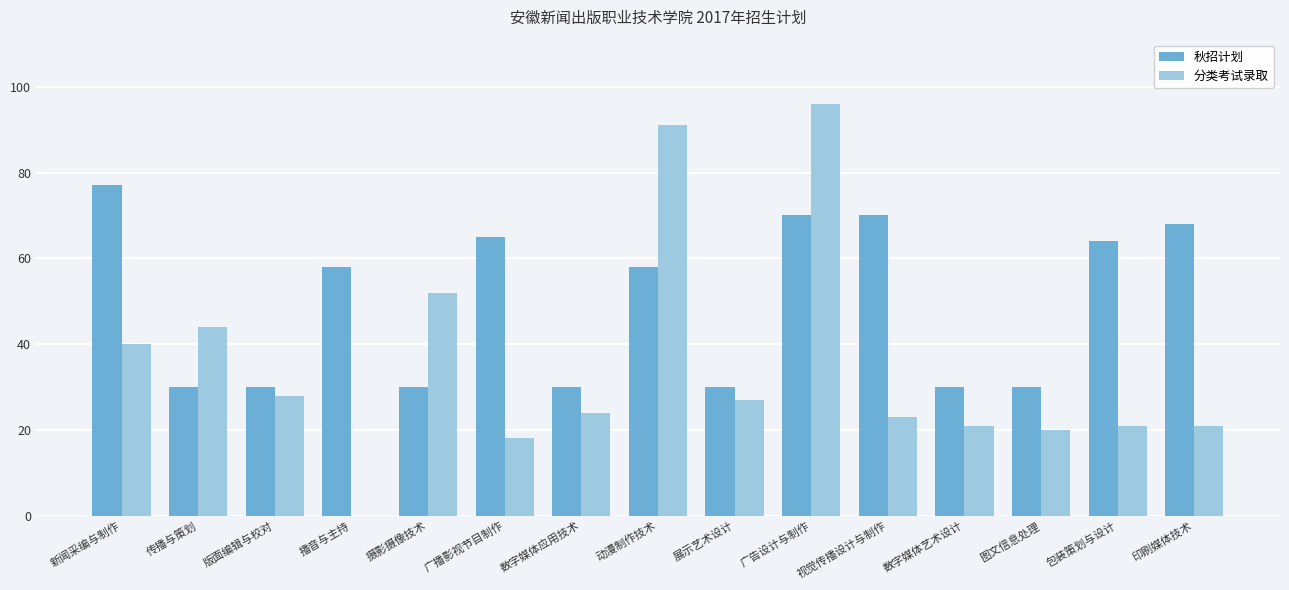

What is the maximum value for 秋招计划?

77